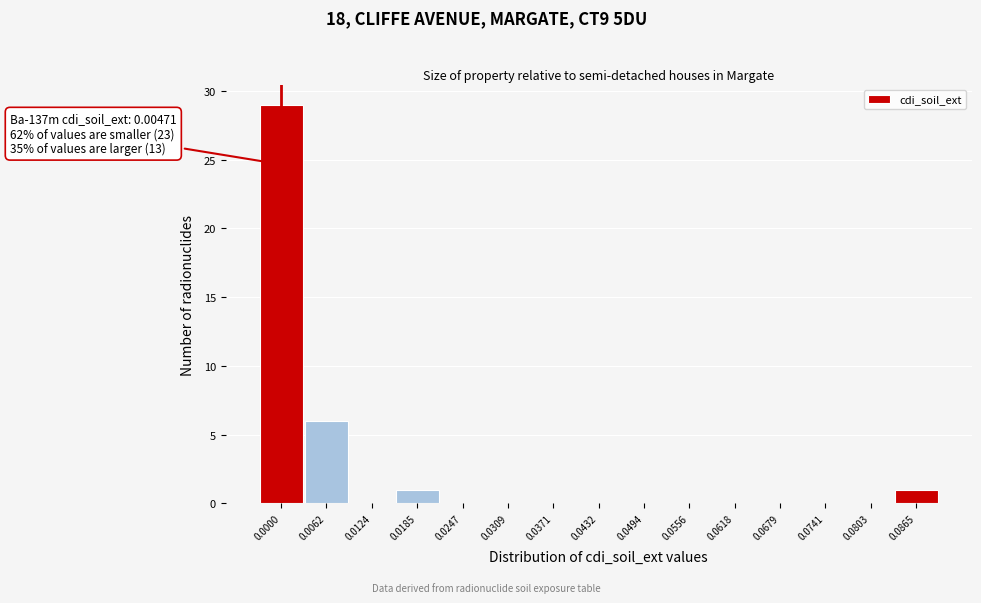

Reading right to left, extract all data points from this chart.

0.0865=1	0.0803=0	0.0741=0	0.0679=0	0.0618=0	0.0556=0	0.0494=0	0.0432=0	0.0371=0	0.0309=0	0.0247=0	0.0185=1	0.0124=0	0.0062=6	0.0000=29